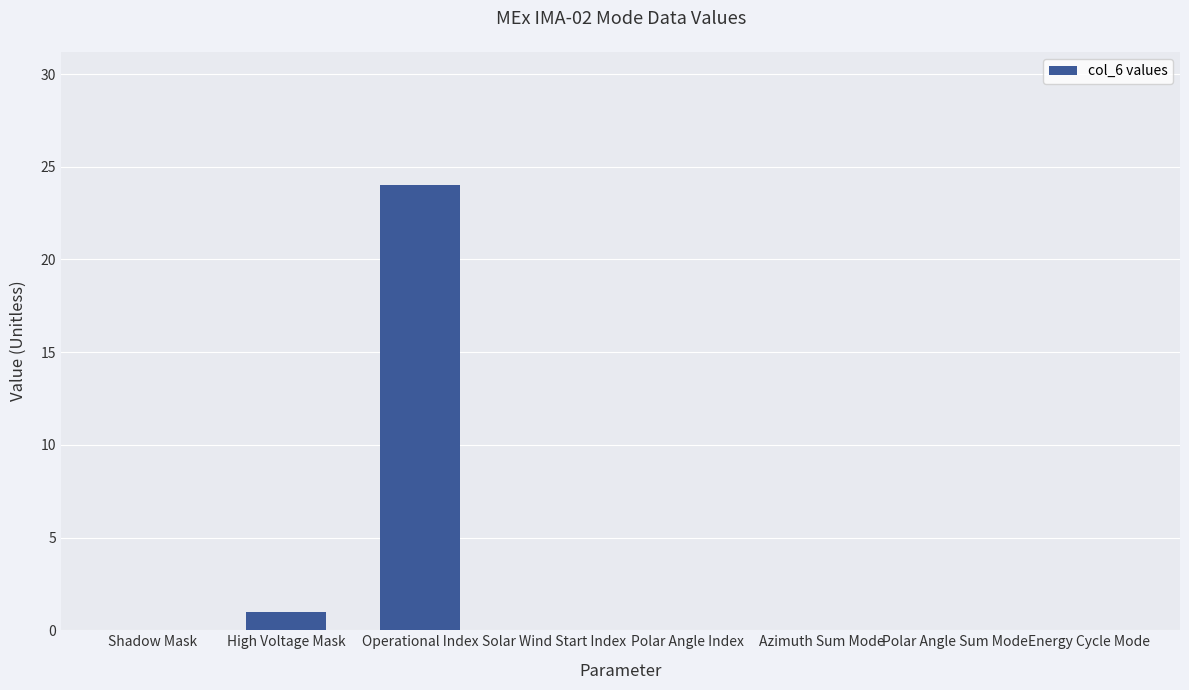

Is it true that the value at Polar Angle Index is 0?

True